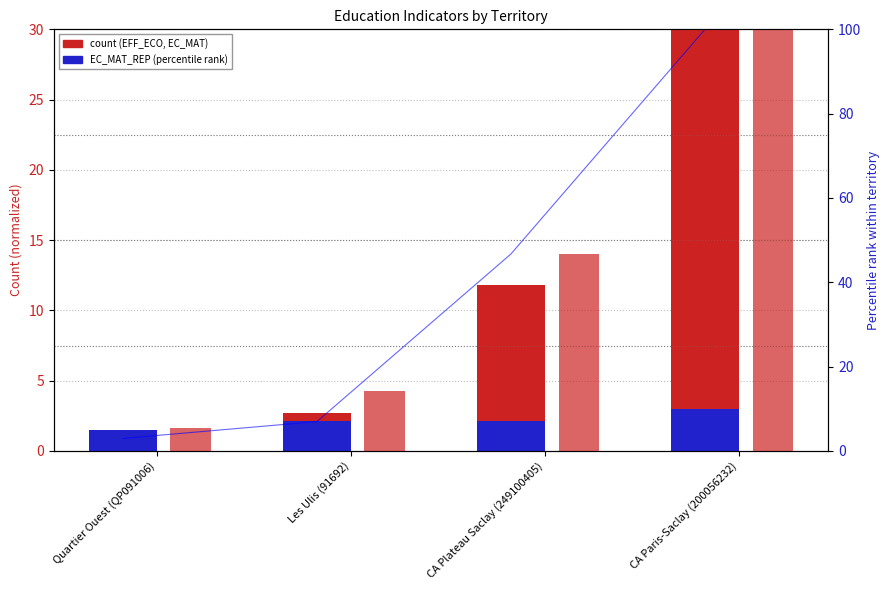

The value of EC_MAT (norm) at CA Paris-Saclay (200056232) is 30.0. True or false?

True